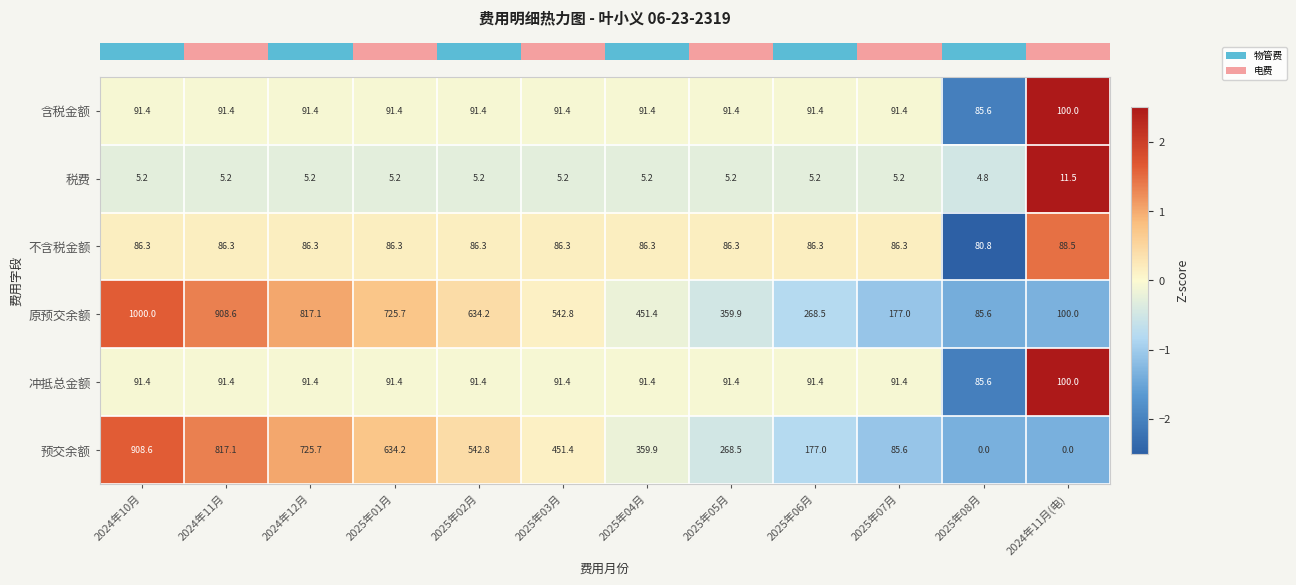

At which category is the sum across all series the highest?

2024年10月